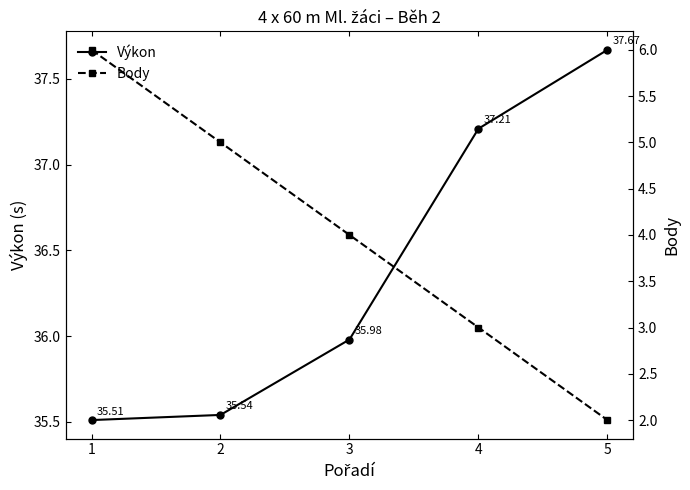

What is the total value across all series at 4?

40.2